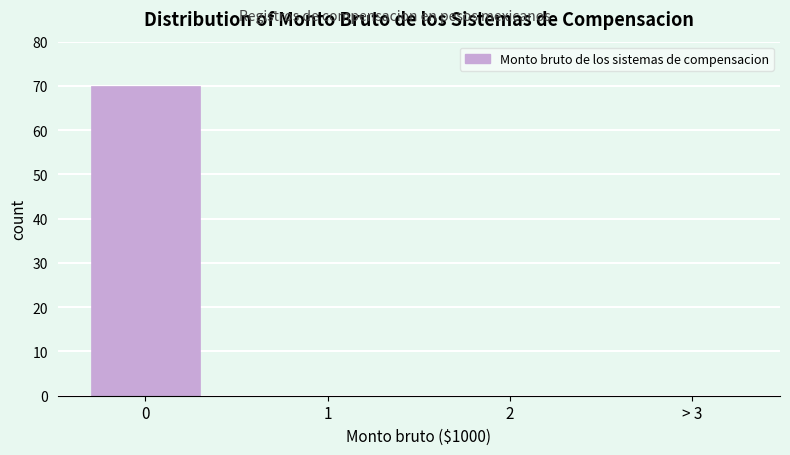

Reading left to right, extract all data points from this chart.

0=70	1=0	2=0	> 3=0